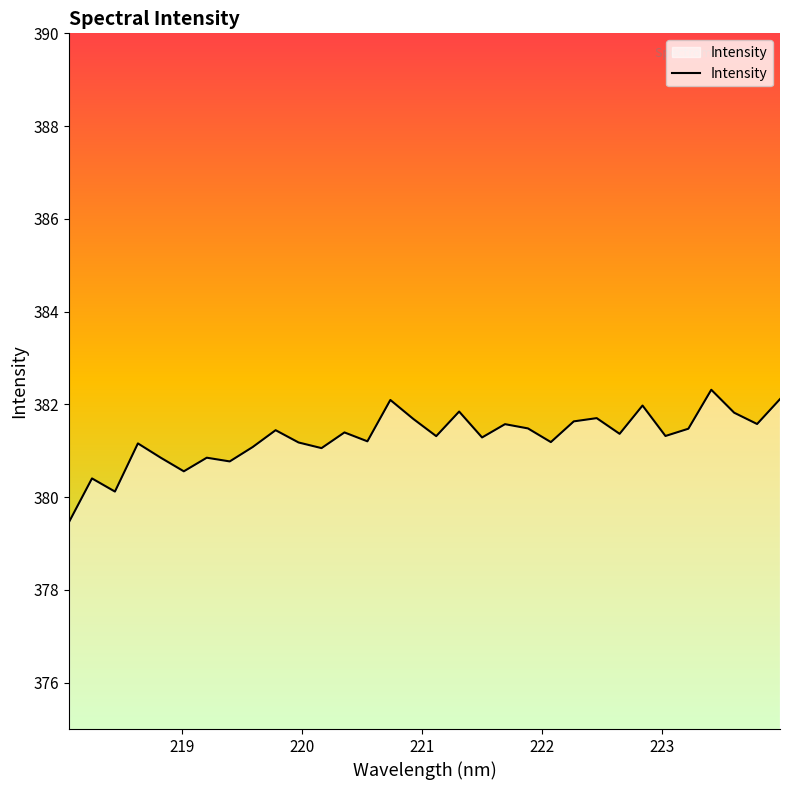

What is the average value?

381.3